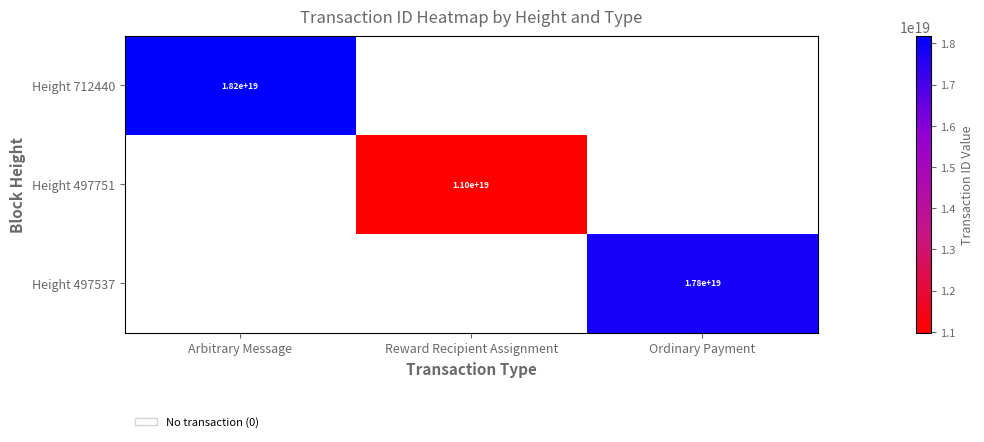

At how many categories does at least one series exceed 12368167519354724352?

2